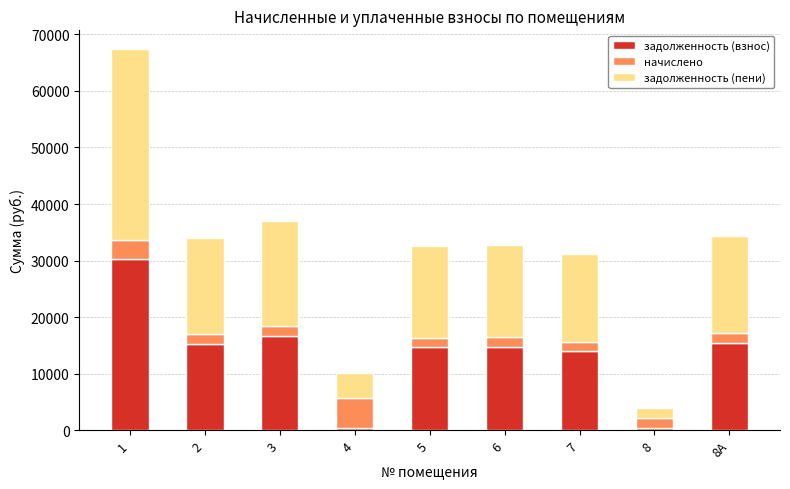

What is the sum of the задолженность (взнос) values at 6 and 3?

31449.7